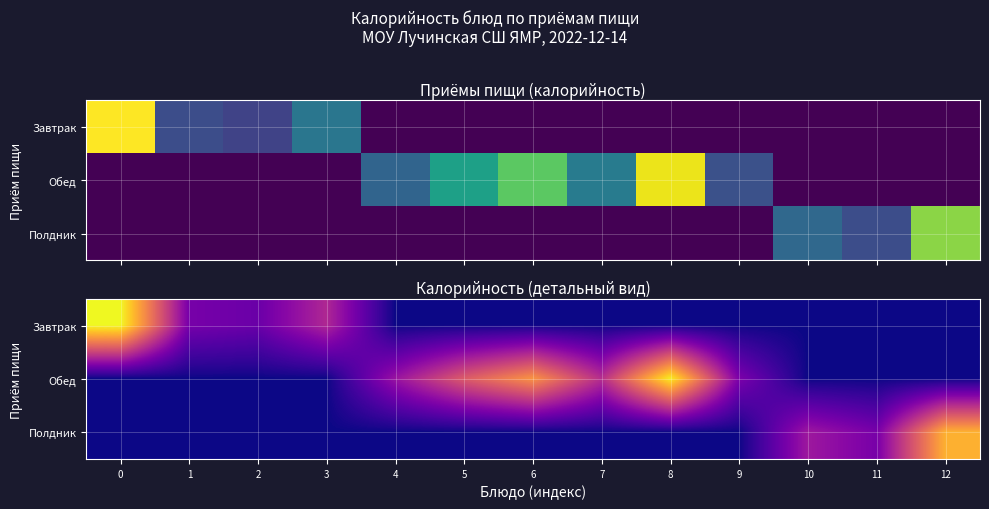

Rank the series by their maximum value, from highest to lowest.

Завтрак, Обед, Полдник